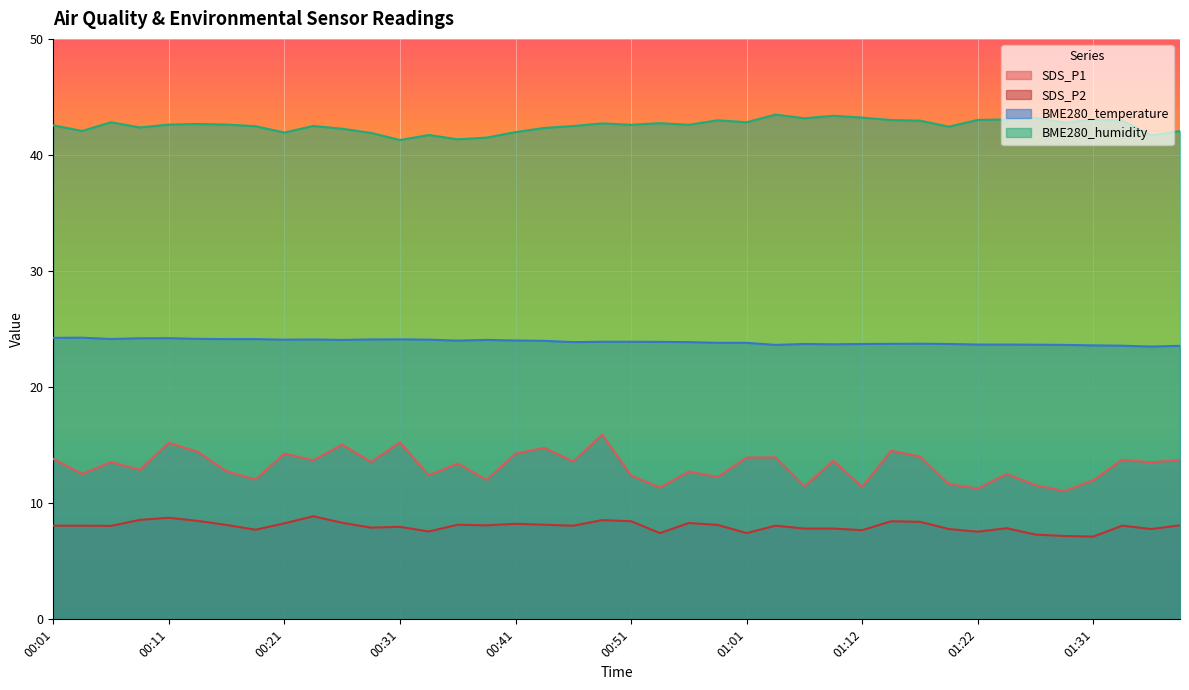

Reading right to left, list all the values displayed in this chart.

SDS_P1: 01:39=13.7	01:36=13.5	01:34=13.8	01:31=12.0	01:29=11.1	01:27=11.6	01:24=12.5	01:22=11.3	01:19=11.7	01:17=14.0	01:14=14.5	01:12=11.4	01:09=13.7	01:06=11.4	01:04=13.9	01:01=13.9	00:58=12.3	00:56=12.7	00:53=11.3	00:51=12.4	00:49=15.9	00:46=13.6	00:43=14.8	00:41=14.3	00:38=12.0	00:36=13.4	00:33=12.4	00:31=15.2	00:28=13.6	00:26=15.1	00:23=13.7	00:21=14.3	00:18=12.1	00:16=12.8	00:13=14.4	00:11=15.2	00:08=12.9	00:06=13.6	00:03=12.5	00:01=13.8
SDS_P2: 01:39=8.1	01:36=7.8	01:34=8.1	01:31=7.1	01:29=7.2	01:27=7.3	01:24=7.8	01:22=7.5	01:19=7.8	01:17=8.4	01:14=8.4	01:12=7.7	01:09=7.8	01:06=7.8	01:04=8.1	01:01=7.4	00:58=8.1	00:56=8.3	00:53=7.4	00:51=8.4	00:49=8.6	00:46=8.1	00:43=8.2	00:41=8.2	00:38=8.1	00:36=8.2	00:33=7.6	00:31=8.0	00:28=7.9	00:26=8.3	00:23=8.9	00:21=8.3	00:18=7.7	00:16=8.1	00:13=8.5	00:11=8.8	00:08=8.6	00:06=8.1	00:03=8.1	00:01=8.1
BME280_temperature: 01:39=23.6	01:36=23.5	01:34=23.6	01:31=23.6	01:29=23.6	01:27=23.7	01:24=23.7	01:22=23.7	01:19=23.7	01:17=23.7	01:14=23.7	01:12=23.7	01:09=23.7	01:06=23.7	01:04=23.6	01:01=23.8	00:58=23.8	00:56=23.9	00:53=23.9	00:51=23.9	00:49=23.9	00:46=23.9	00:43=24.0	00:41=24.0	00:38=24.1	00:36=24.0	00:33=24.1	00:31=24.1	00:28=24.1	00:26=24.1	00:23=24.1	00:21=24.1	00:18=24.1	00:16=24.1	00:13=24.2	00:11=24.2	00:08=24.2	00:06=24.1	00:03=24.3	00:01=24.2
BME280_humidity: 01:39=42.1	01:36=41.7	01:34=43.0	01:31=43.0	01:29=42.8	01:27=43.2	01:24=43.1	01:22=43.0	01:19=42.4	01:17=43.0	01:14=43.0	01:12=43.2	01:09=43.4	01:06=43.2	01:04=43.5	01:01=42.8	00:58=43.0	00:56=42.6	00:53=42.7	00:51=42.6	00:49=42.7	00:46=42.5	00:43=42.3	00:41=42.0	00:38=41.5	00:36=41.4	00:33=41.7	00:31=41.3	00:28=41.9	00:26=42.3	00:23=42.5	00:21=41.9	00:18=42.5	00:16=42.6	00:13=42.7	00:11=42.6	00:08=42.4	00:06=42.8	00:03=42.1	00:01=42.5